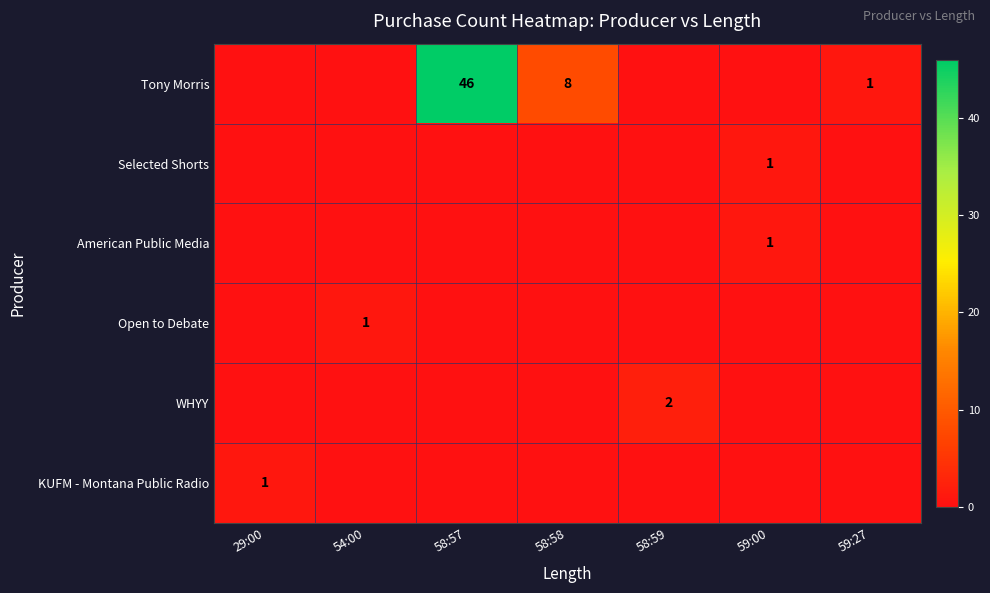

Count the number of data series in this chart.

6